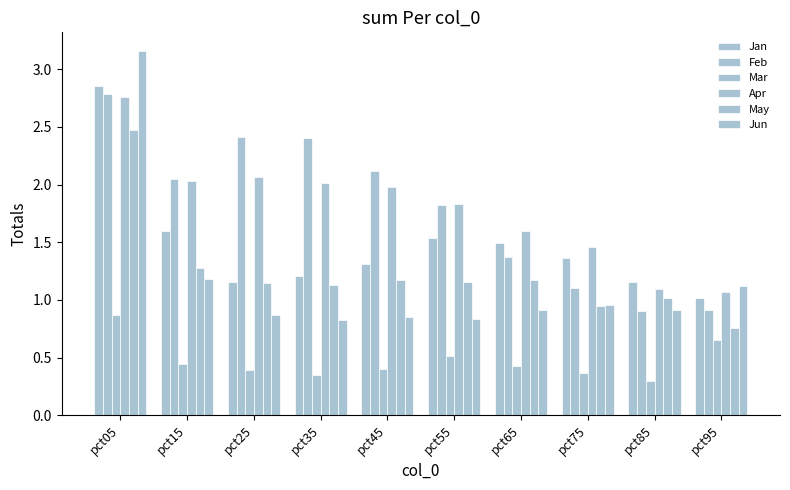

How many values in the Feb series exceed 2?

5